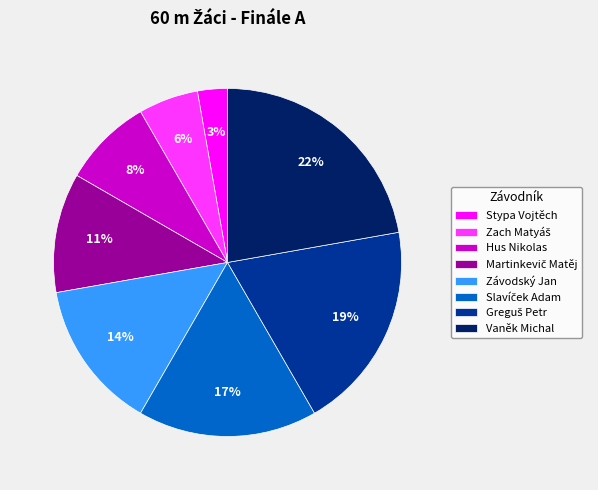

To the nearest percent, what portion does Vaněk Michal represent?

22%